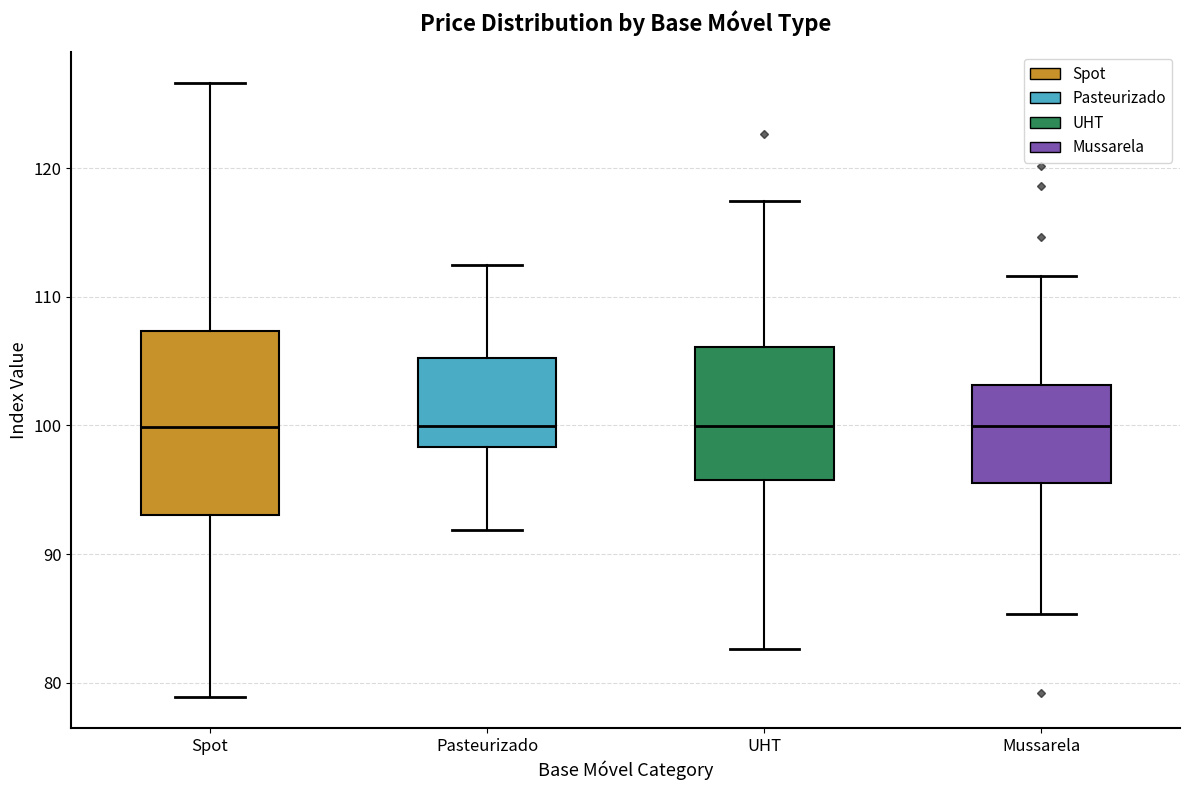

Comparing the boxes themselves (not the whiskers), which one is the tallest?

Spot